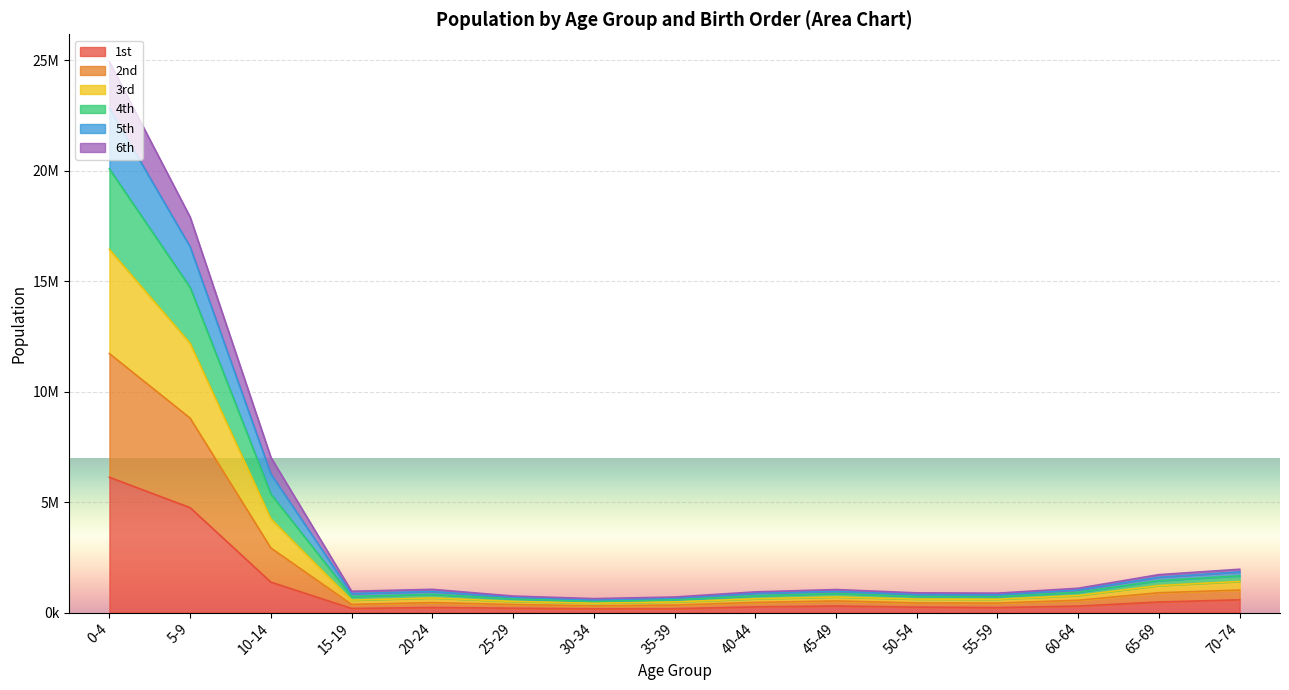

What is the difference between the 2nd values at 5-9 and 15-19?

3869253